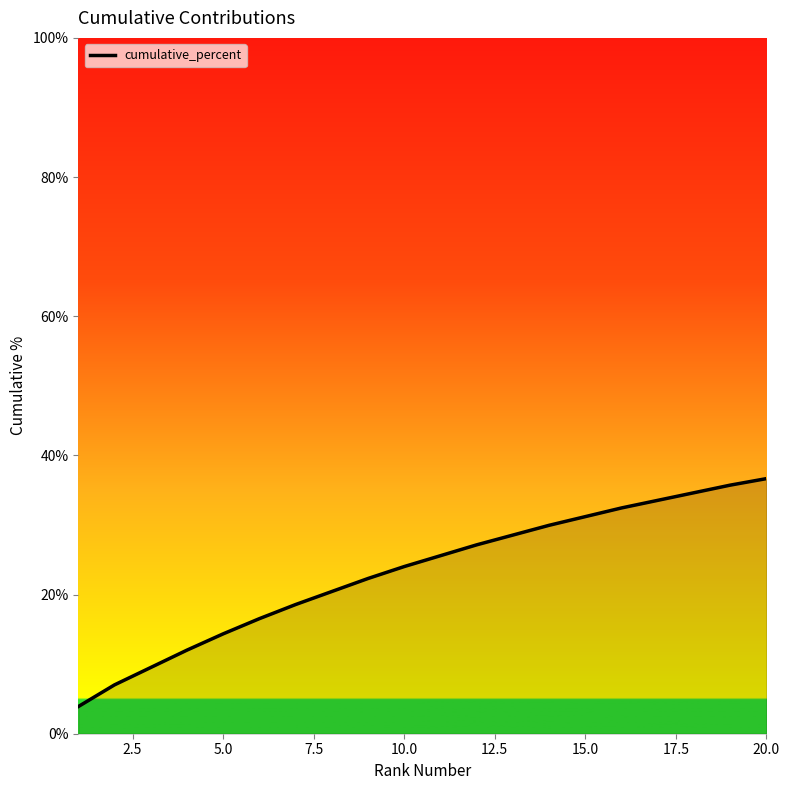

What is the maximum value shown in the chart?

36.7